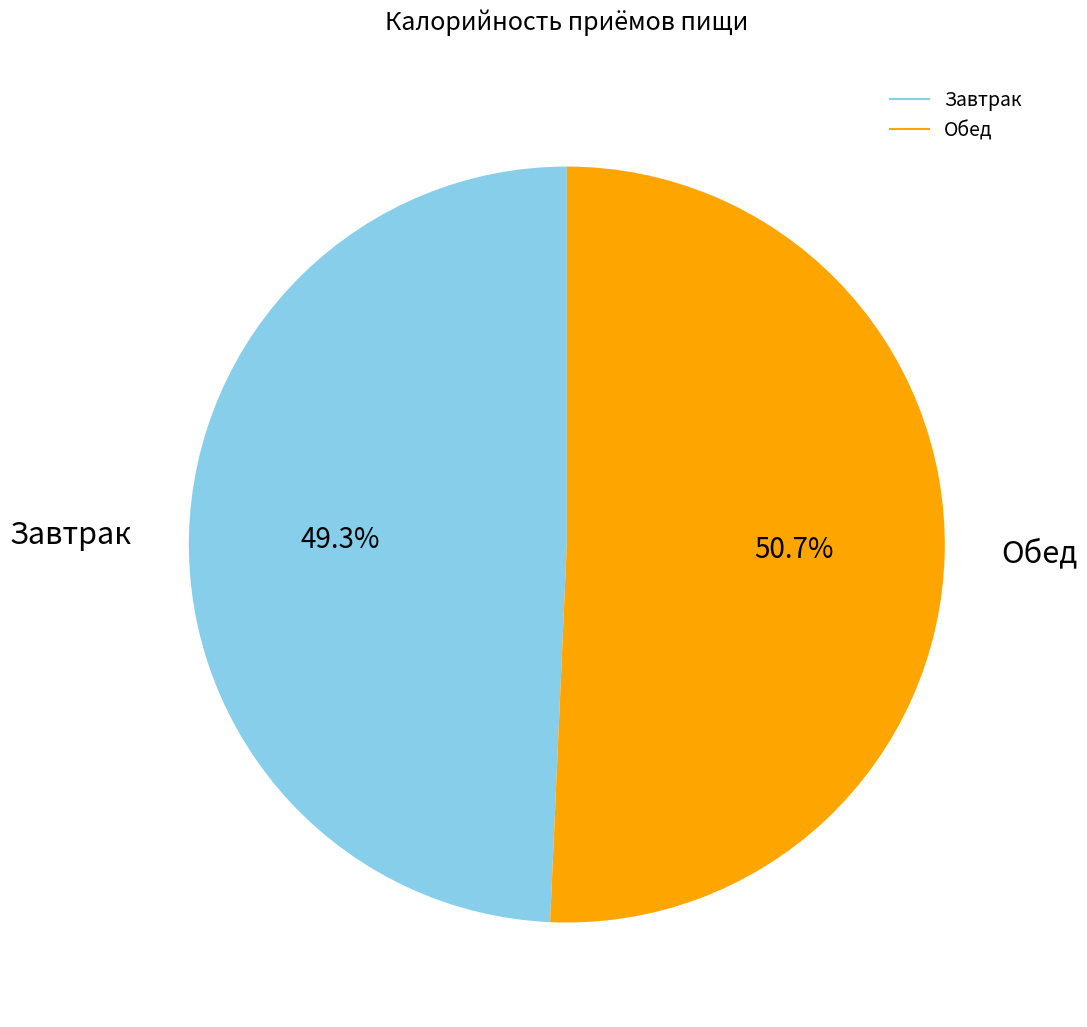

Does Завтрак account for over 50% of the chart?

No